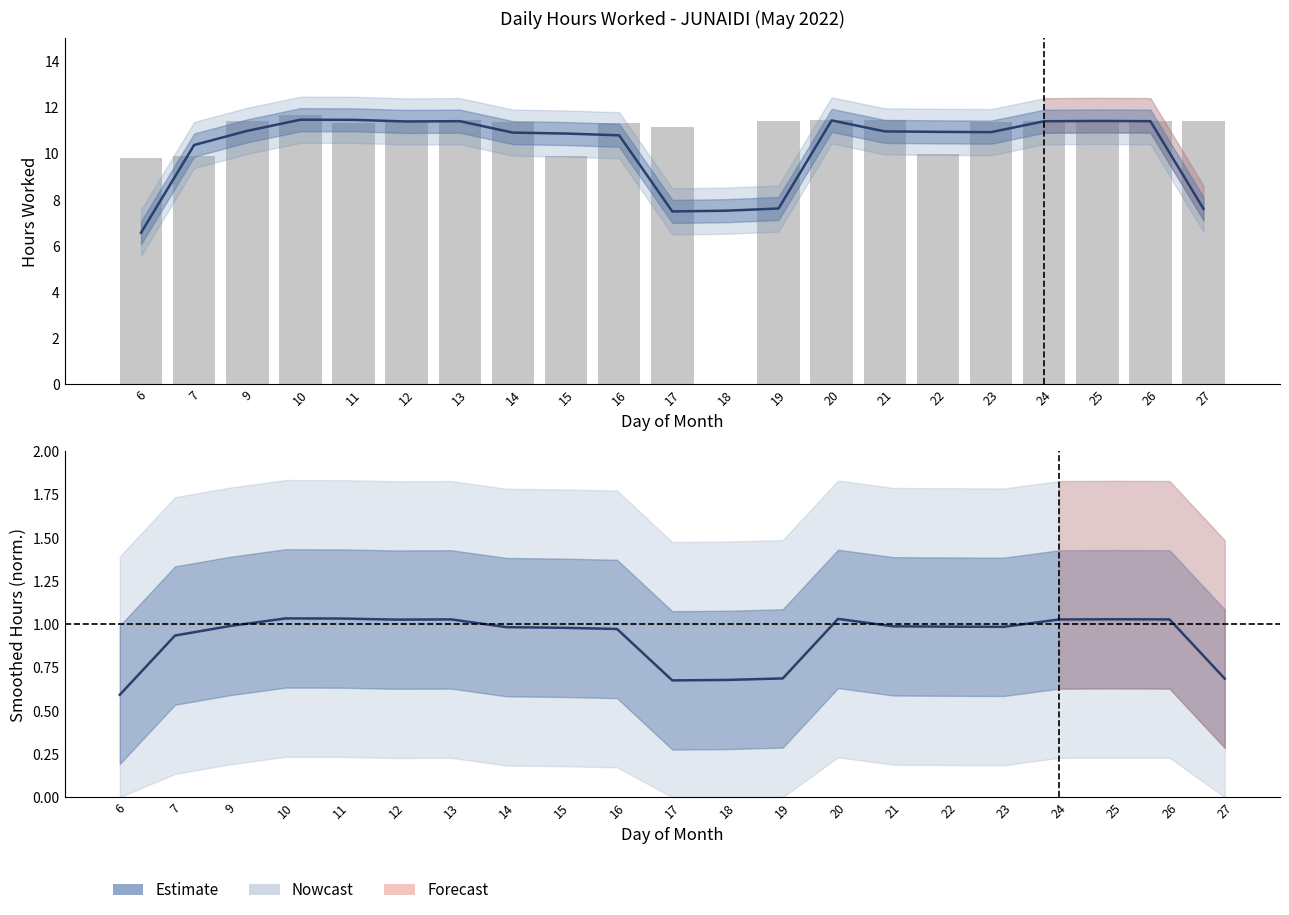

What is the value of the Low (hours worked) bar at the 10th from the left?

11.3